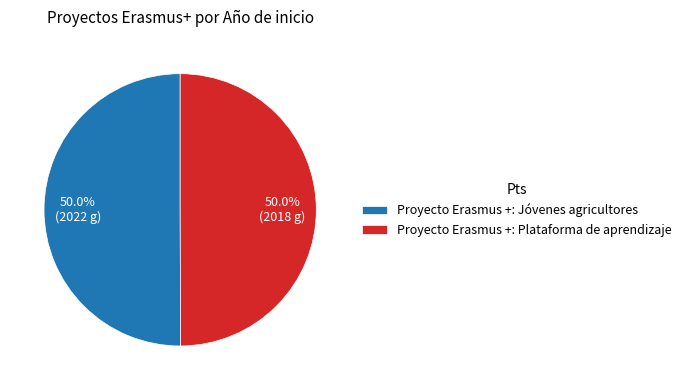

What portion of the pie excludes Proyecto Erasmus +: Plataforma de aprendizaje?

50.0%